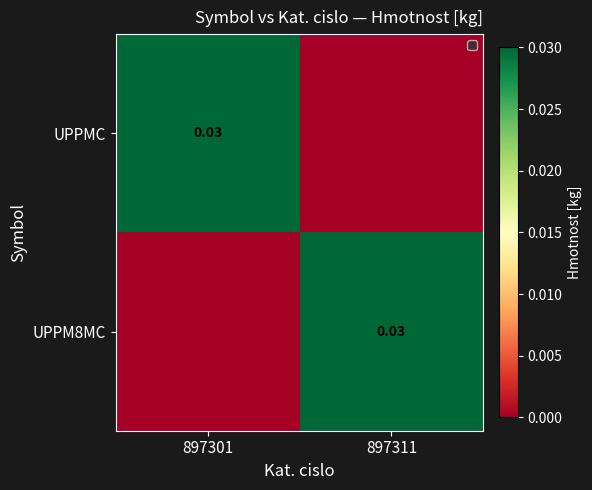

Which category has the highest value across all series?

897301